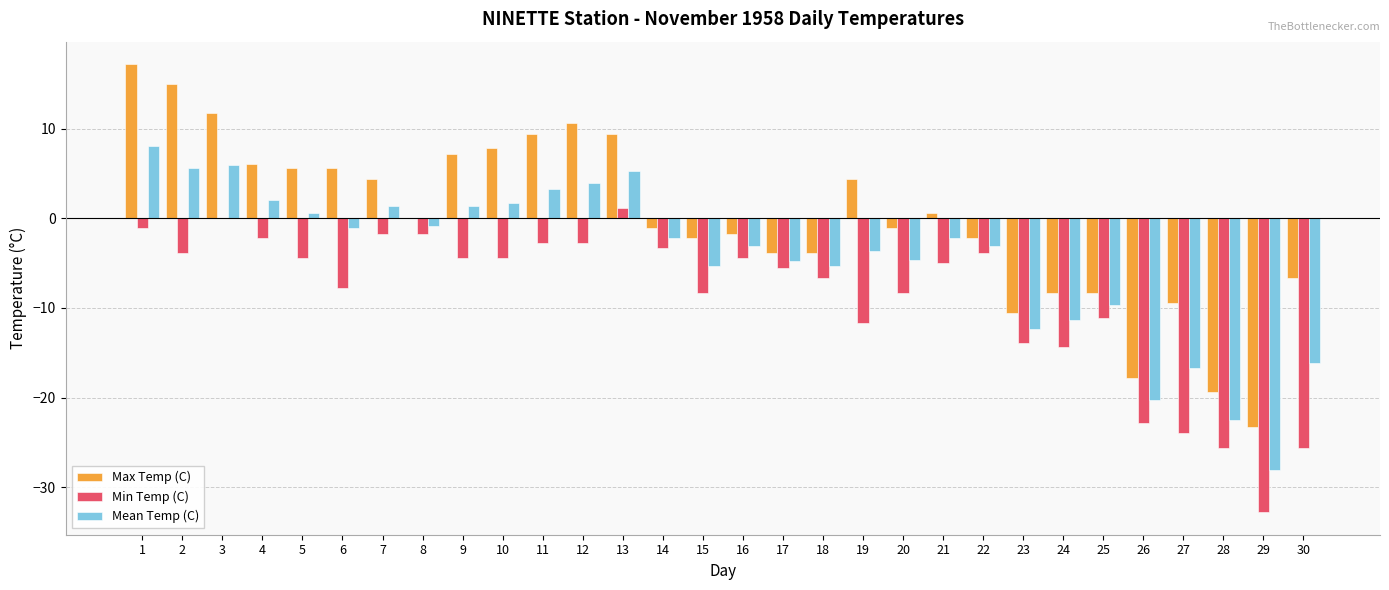

True or false: Max Temp (C) has a value of 9.4 at 13.

True